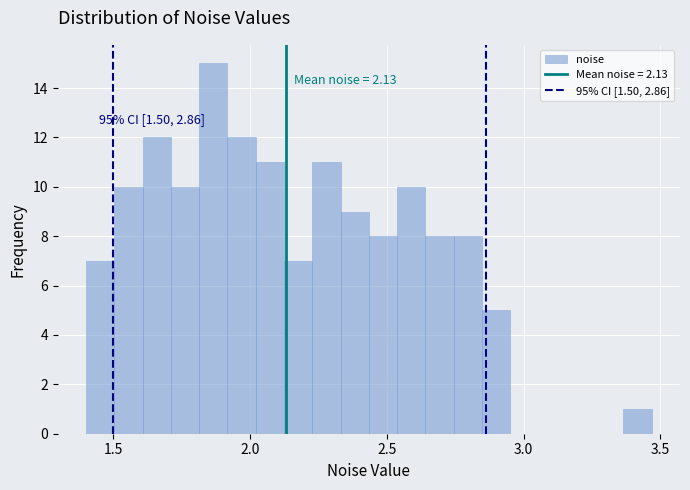

Around what value on the x-axis is the tallest bar? Give the approximate position of its centre, as read against the axis.

1.85